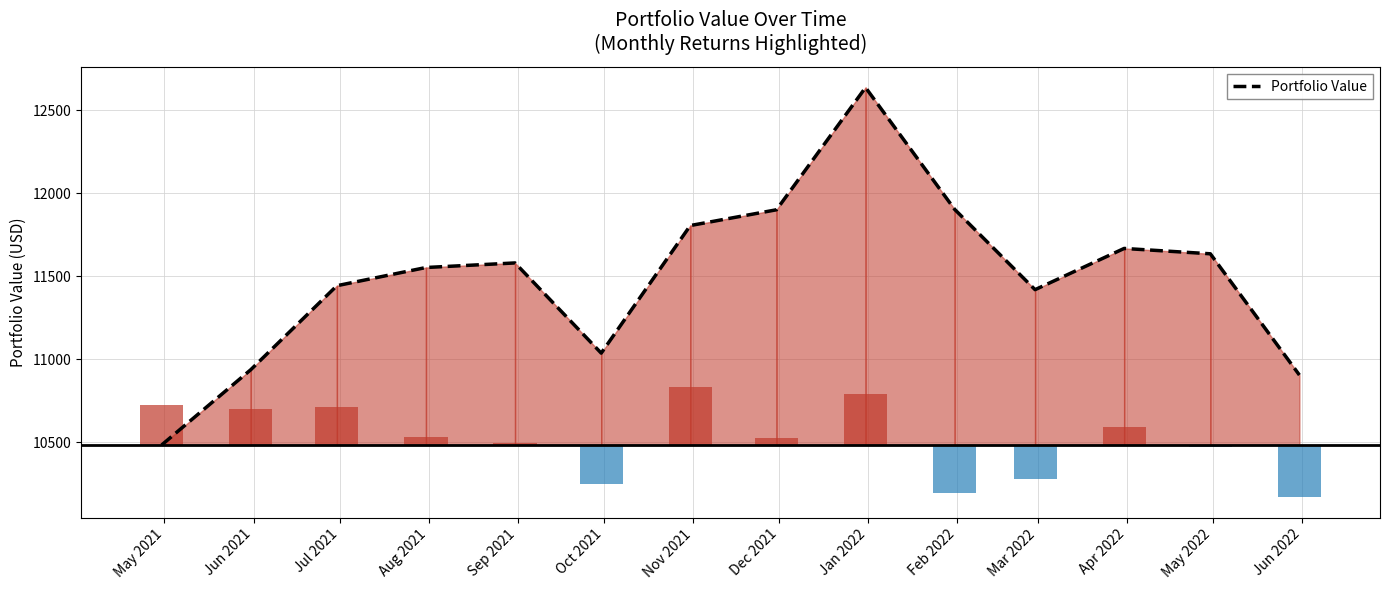

List the labels in order of value, smallest first.

May 2021, Jun 2022, Jun 2021, Oct 2021, Mar 2022, Jul 2021, Aug 2021, Sep 2021, May 2022, Apr 2022, Nov 2021, Dec 2021, Feb 2022, Jan 2022